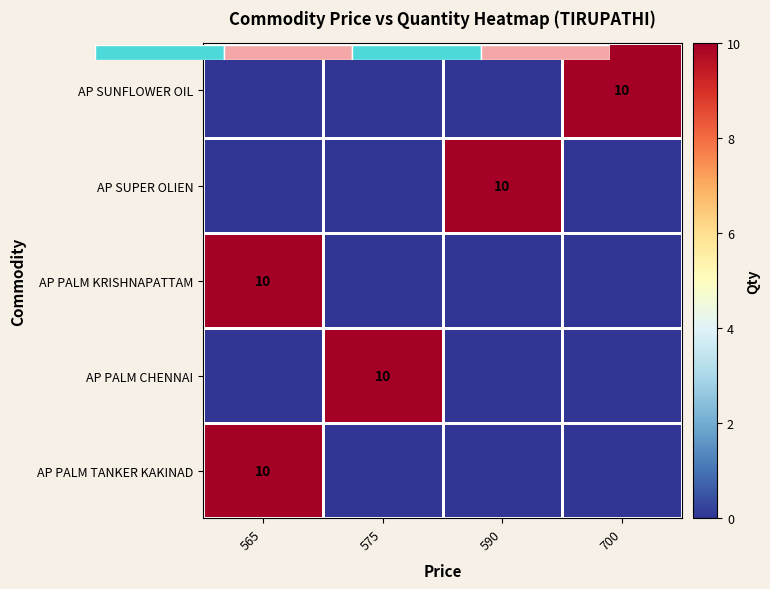

Is the value of row_4 at 565 greater than the value of row_1 at 590?

No